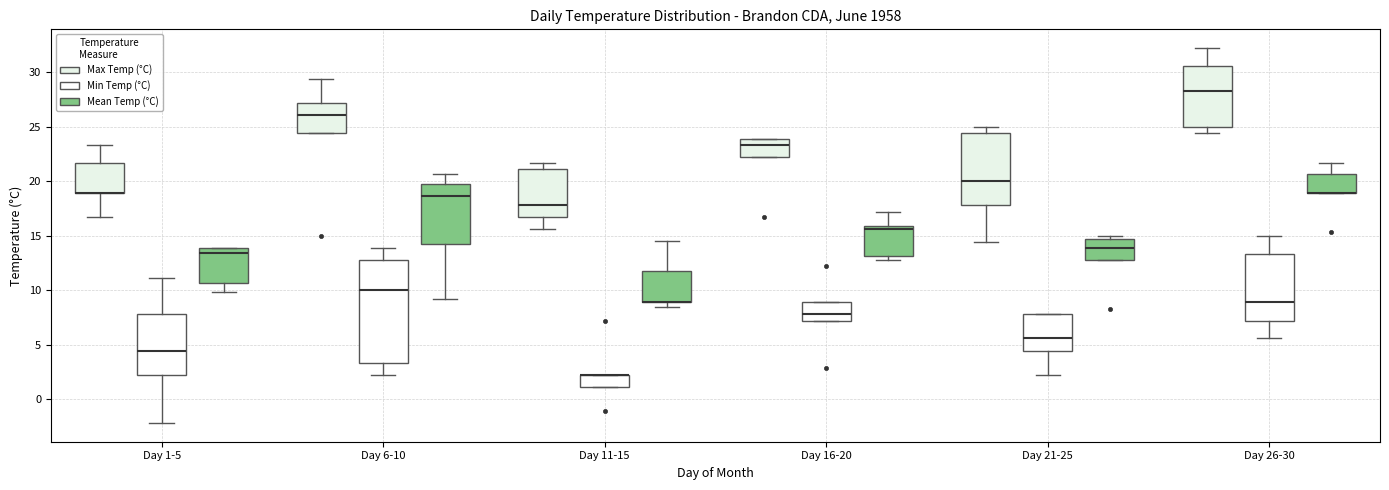

Reading left to right, transcribe this box plot: for each box, give where its median line is, the range the box spans, and where its two whiskers end, as read against the y-axis. The values are not printed on the chart, so give them approximately, as read against the axis.

Day 1-5 (Max Temp (°C)): median 19.0 (drawn on the box's lower edge), box 19.0 to 21.5, whiskers 16.5 to 23.5
Day 1-5 (Min Temp (°C)): median 4.5, box 2.0 to 8.0, whiskers -2.0 to 11.0
Day 1-5 (Mean Temp (°C)): median 13.5, box 10.5 to 14.0, whiskers 10.0 to 14.0
Day 6-10 (Max Temp (°C)): median 26.0, box 24.5 to 27.0, whiskers 24.5 to 29.5
Day 6-10 (Min Temp (°C)): median 10.0, box 3.5 to 13.0, whiskers 2.0 to 14.0
Day 6-10 (Mean Temp (°C)): median 18.5, box 14.0 to 19.5, whiskers 9.0 to 20.5
Day 11-15 (Max Temp (°C)): median 18.0, box 16.5 to 21.0, whiskers 15.5 to 21.5
Day 11-15 (Min Temp (°C)): median 2.0 (drawn on the box's upper edge), box 1.0 to 2.0, whiskers 1.0 to 2.0
Day 11-15 (Mean Temp (°C)): median 9.0 (drawn on the box's lower edge), box 9.0 to 11.5, whiskers 8.5 to 14.5
Day 16-20 (Max Temp (°C)): median 23.5, box 22.0 to 24.0, whiskers 22.0 to 24.0
Day 16-20 (Min Temp (°C)): median 8.0, box 7.0 to 9.0, whiskers 7.0 to 9.0
Day 16-20 (Mean Temp (°C)): median 15.5, box 13.0 to 16.0, whiskers 13.0 (just below the box's lower edge) to 17.0
Day 21-25 (Max Temp (°C)): median 20.0, box 18.0 to 24.5, whiskers 14.5 to 25.0
Day 21-25 (Min Temp (°C)): median 5.5, box 4.5 to 8.0, whiskers 2.0 to 8.0
Day 21-25 (Mean Temp (°C)): median 14.0, box 13.0 to 14.5, whiskers 13.0 to 15.0
Day 26-30 (Max Temp (°C)): median 28.5, box 25.0 to 30.5, whiskers 24.5 to 32.0
Day 26-30 (Min Temp (°C)): median 9.0, box 7.0 to 13.5, whiskers 5.5 to 15.0
Day 26-30 (Mean Temp (°C)): median 19.0 (drawn on the box's lower edge), box 19.0 to 20.5, whiskers 19.0 to 21.5